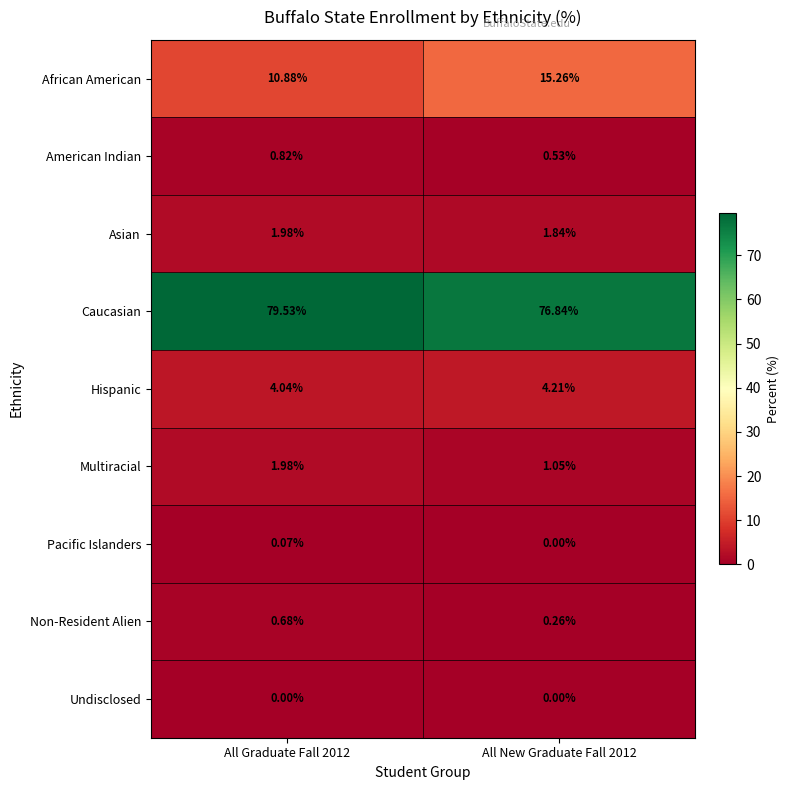

Is the value of Multiracial at All New Graduate Fall 2012 greater than the value of African American at All Graduate Fall 2012?

No